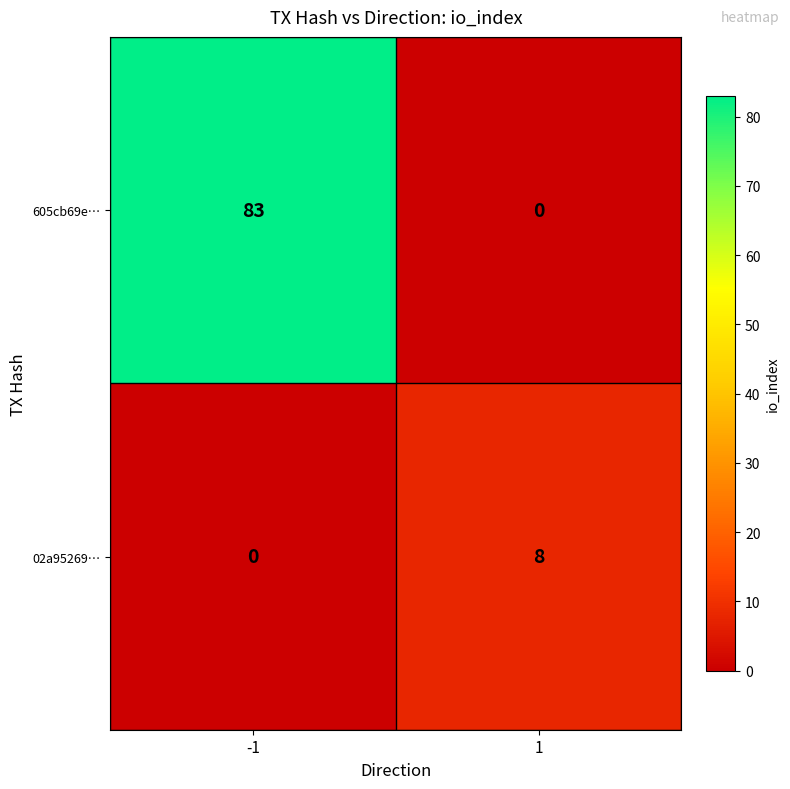

Read the 02a95269… value at 1.

8